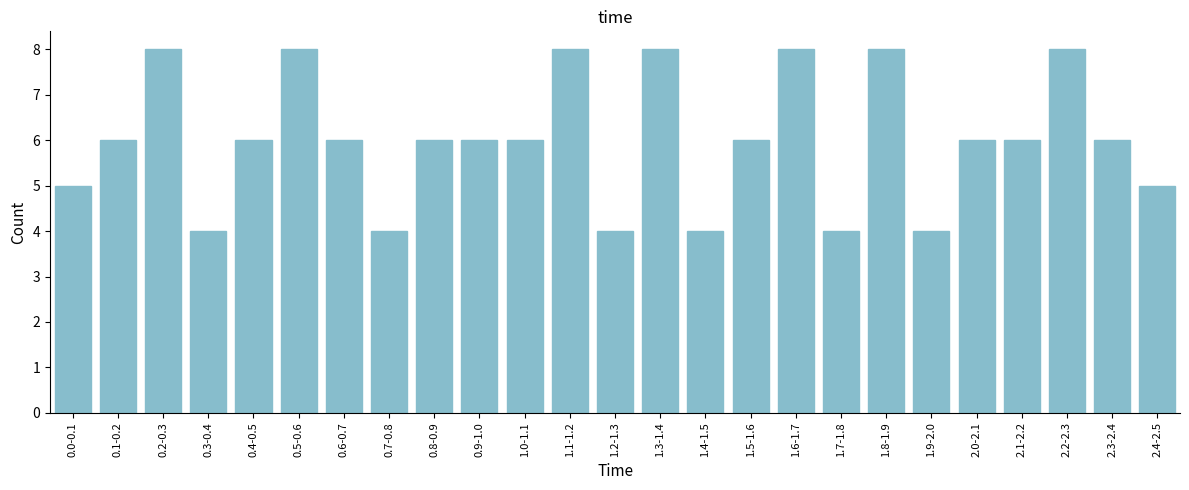

Reading right to left, list all the values displayed in this chart.

2.4-2.5=5	2.3-2.4=6	2.2-2.3=8	2.1-2.2=6	2.0-2.1=6	1.9-2.0=4	1.8-1.9=8	1.7-1.8=4	1.6-1.7=8	1.5-1.6=6	1.4-1.5=4	1.3-1.4=8	1.2-1.3=4	1.1-1.2=8	1.0-1.1=6	0.9-1.0=6	0.8-0.9=6	0.7-0.8=4	0.6-0.7=6	0.5-0.6=8	0.4-0.5=6	0.3-0.4=4	0.2-0.3=8	0.1-0.2=6	0.0-0.1=5